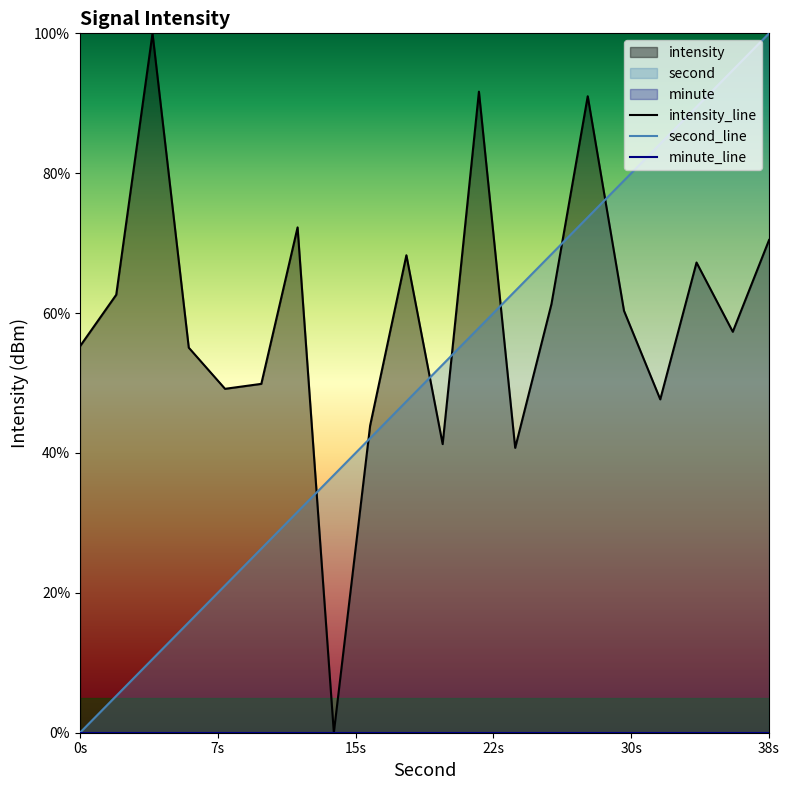

What is the difference between the maximum and minimum values in the intensity series?

100.0